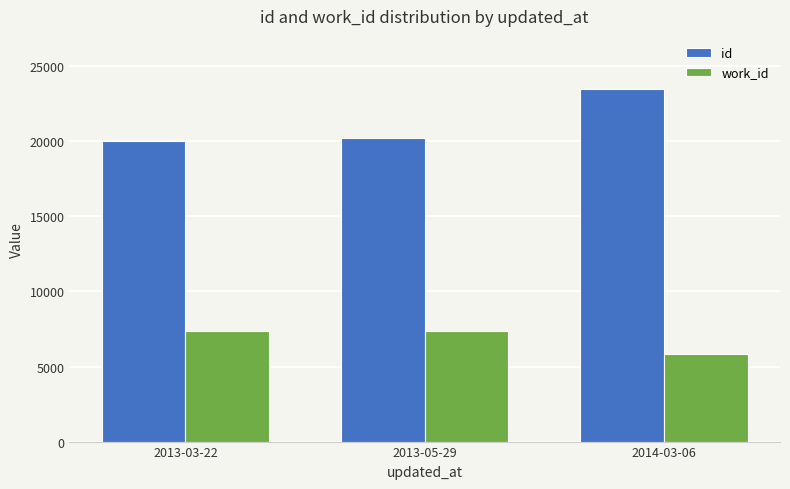

Read the id value at 2013-05-29.

20220